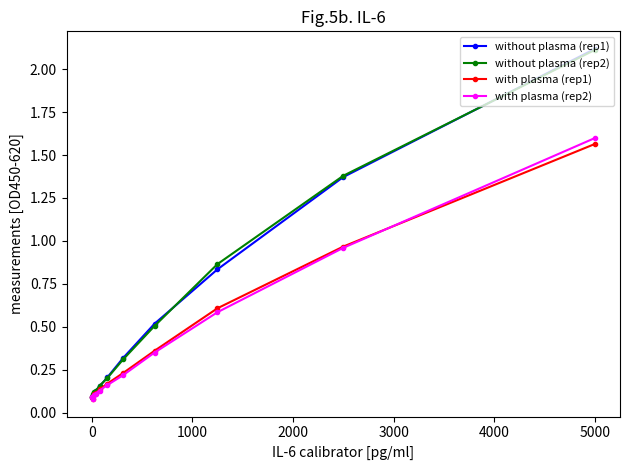

Which category has the highest value in the with plasma (rep1) series?

5000